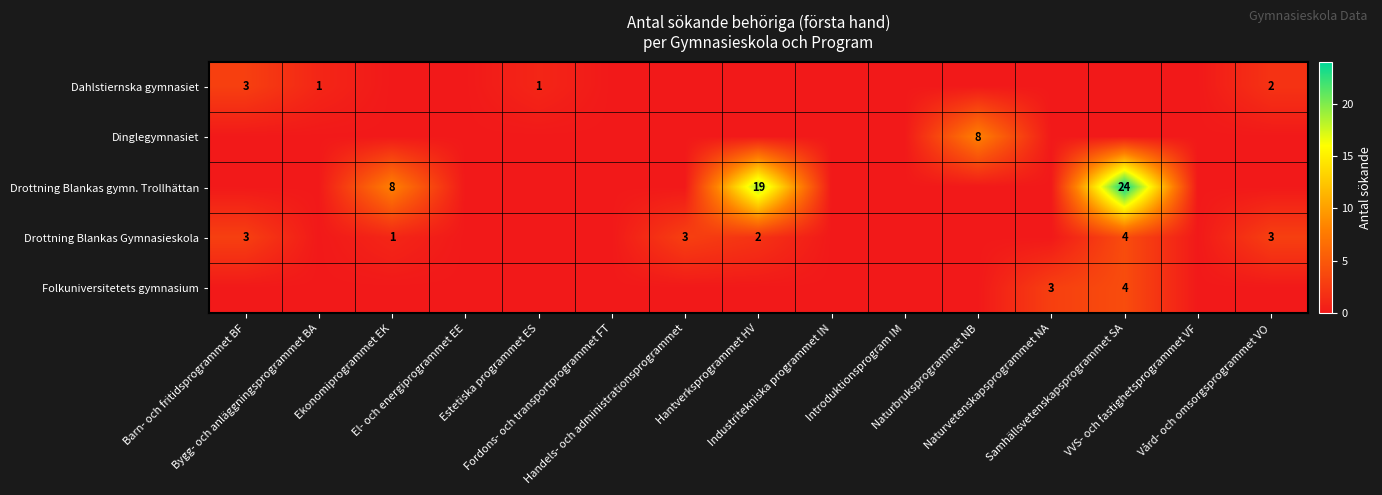

How many series are shown in this chart?

5